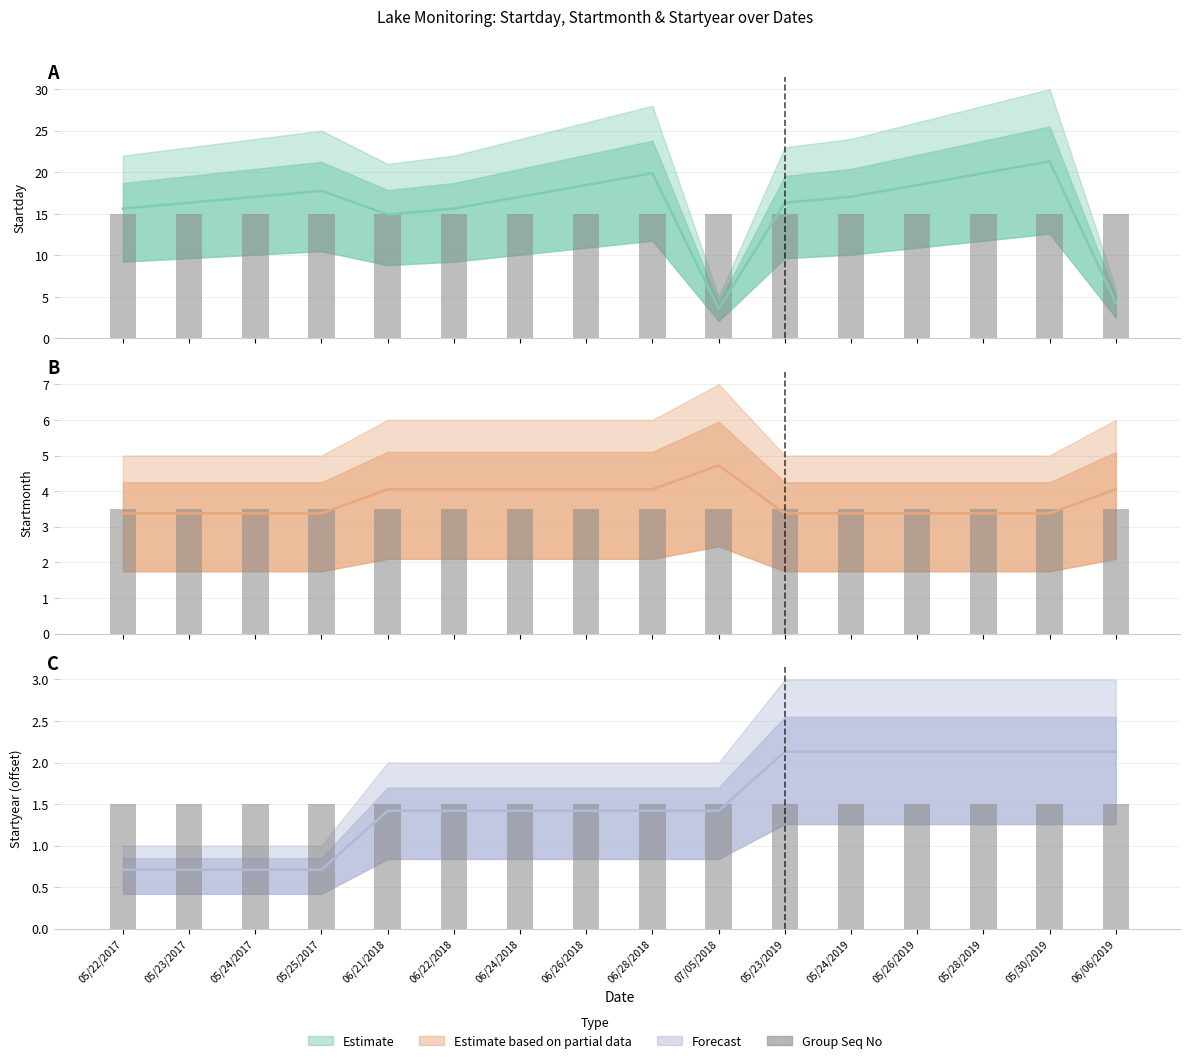

What is the difference between the maximum and minimum values in the Startday series?

17.8